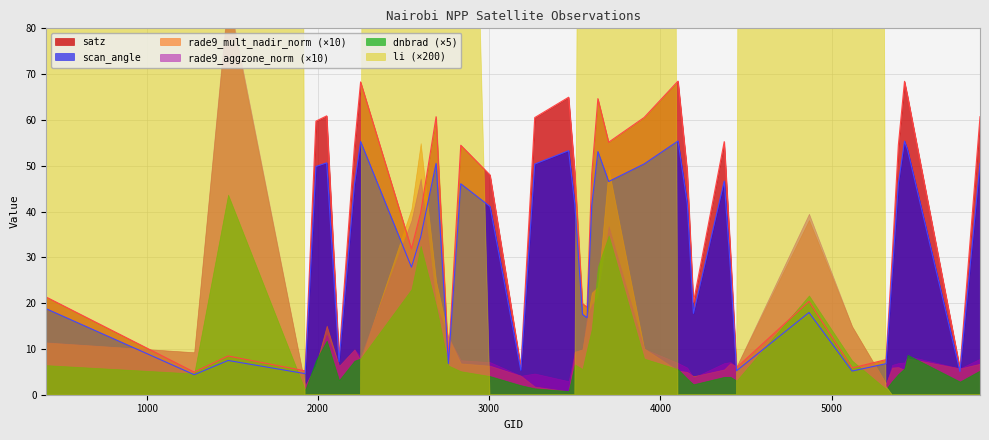

At 5867, list the series in order from largest to smallest.

satz, scan_angle, dnbrad, rade9_aggzone_norm, rade9_mult_nadir_norm, li